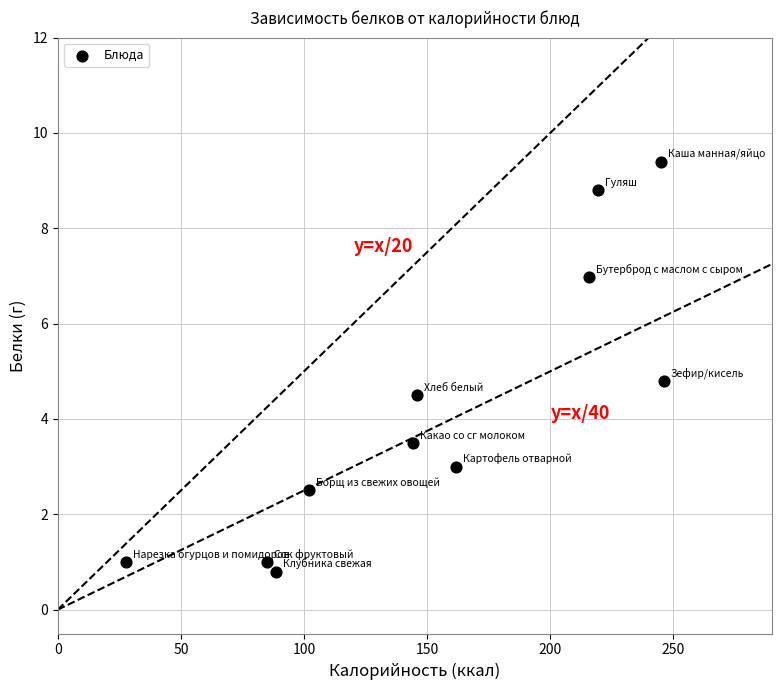

What Y value in the scatter plot is closest to 5?

4.8